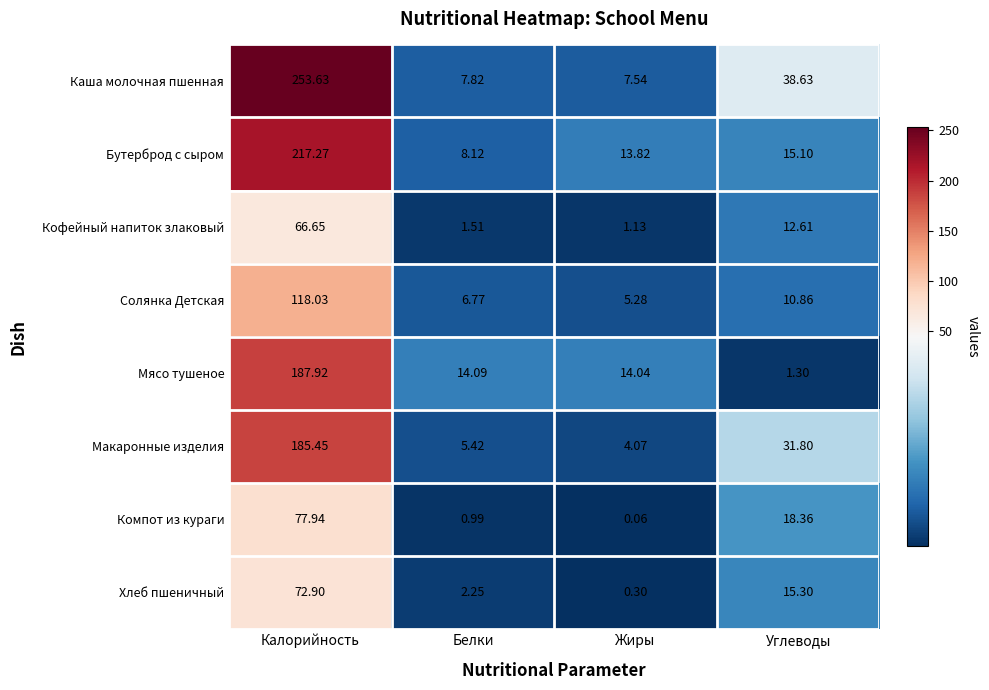

Which series has the largest range (max minus min)?

Каша молочная пшенная